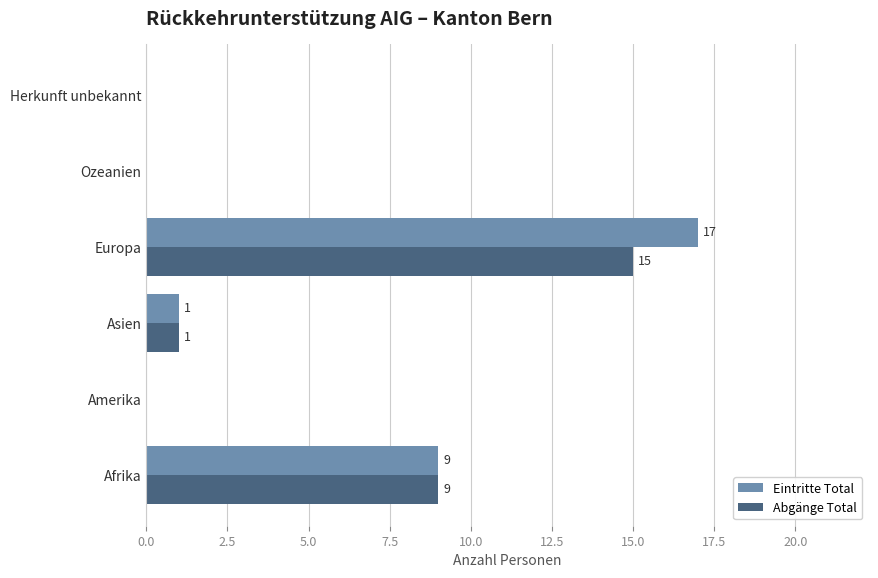

Is the value of Eintritte Total at Herkunft unbekannt greater than the value of Abgänge Total at Europa?

No